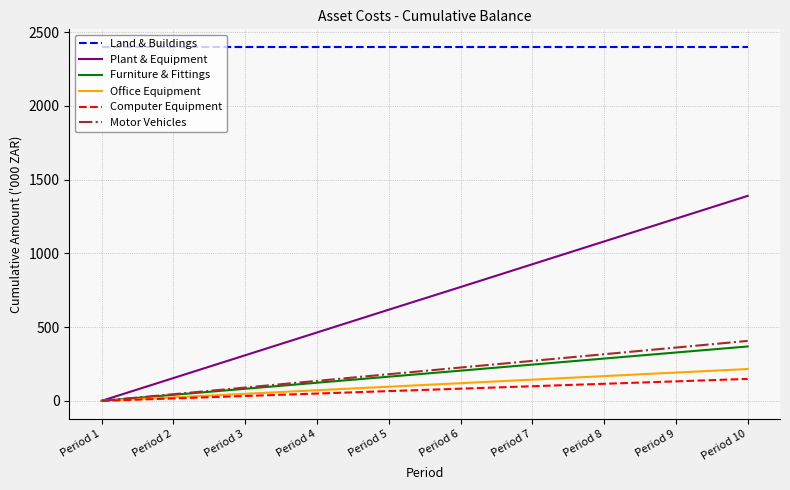

The Furniture & Fittings series shows 369000 at Period 10. True or false?

True